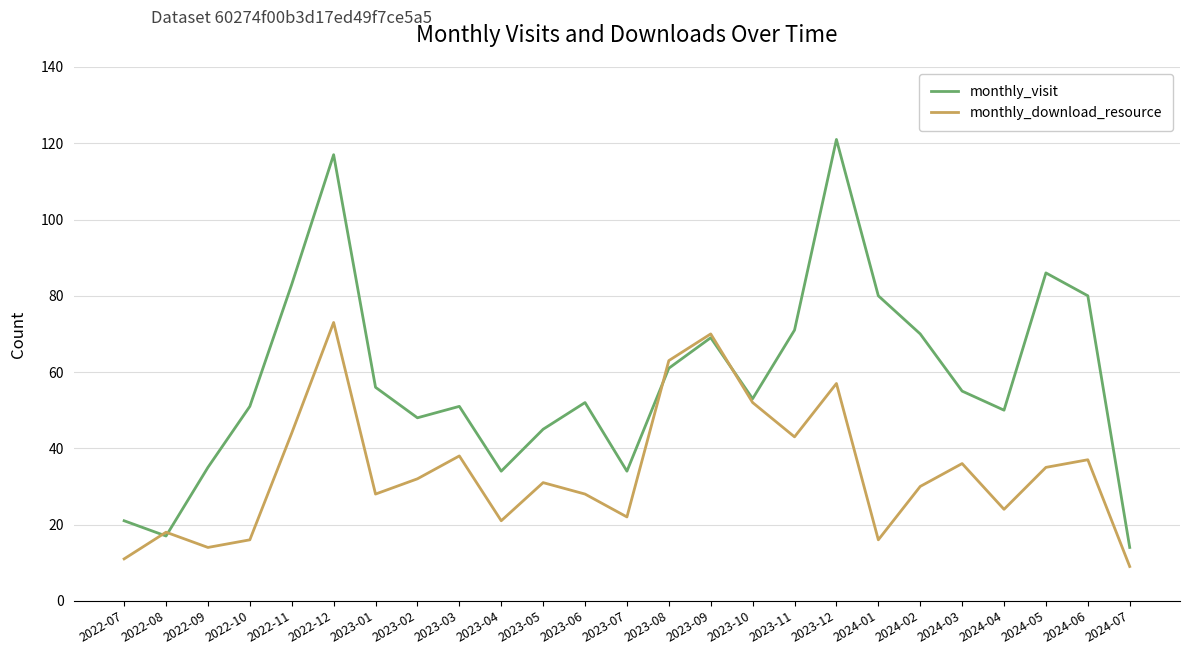

True or false: monthly_visit and monthly_download_resource intersect in this chart.

True